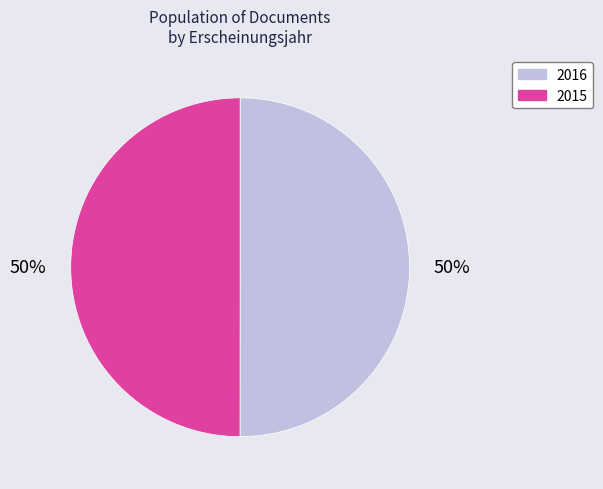

What percentage is the 2015 slice, to the nearest percent?

50%